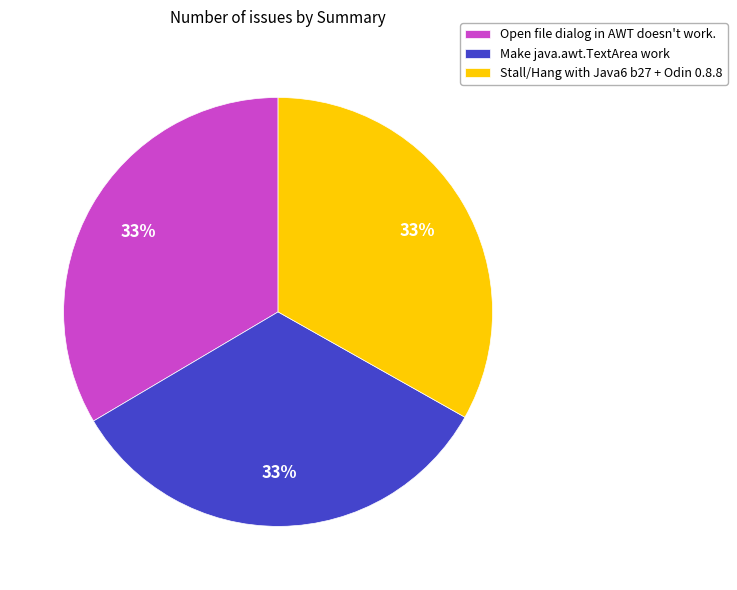

Is there any slice that represents more than half of the pie?

No